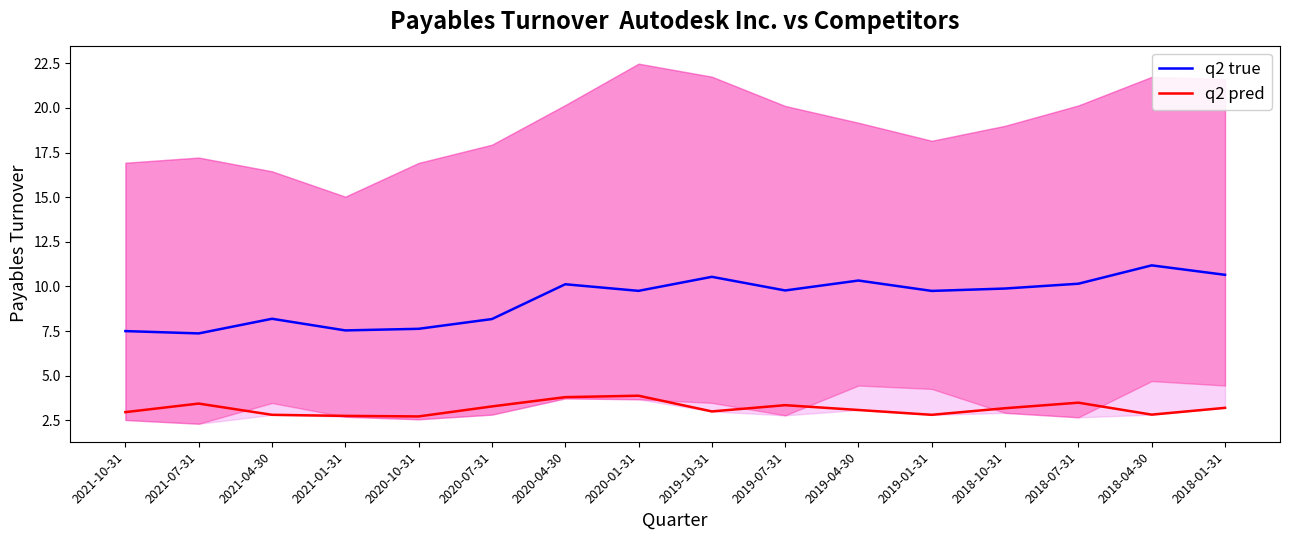

Between 2020-07-31 and 2018-04-30, which series saw the biggest shift?

q2 true